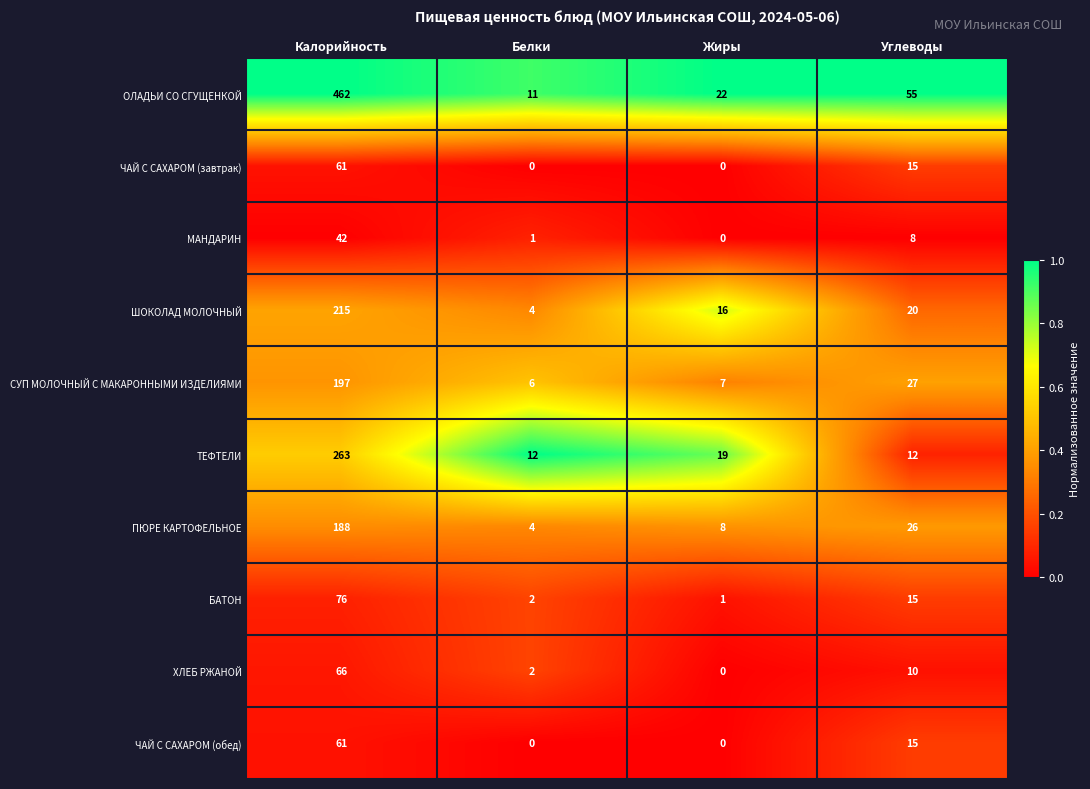

At which label is ЧАЙ С САХАРОМ (завтрак) closest to 30?

Углеводы